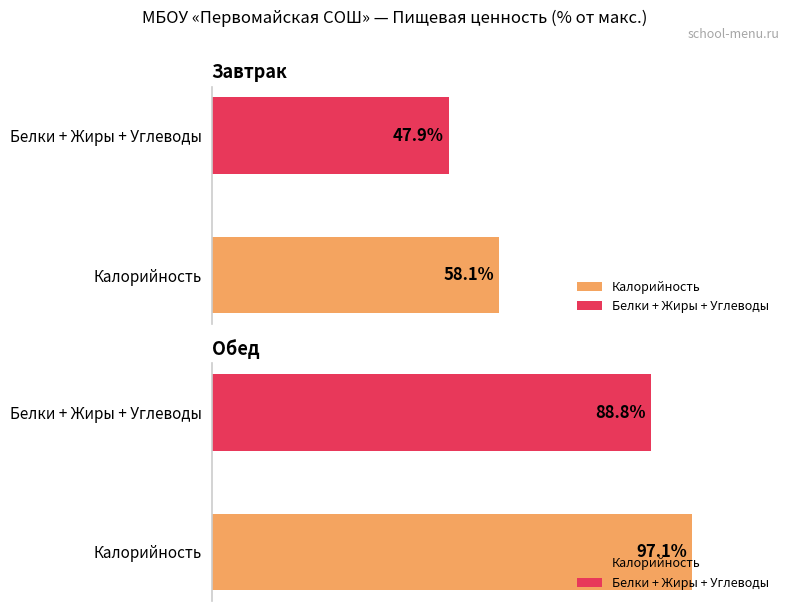

Which category has the highest value in the Калорийность series?

Обед